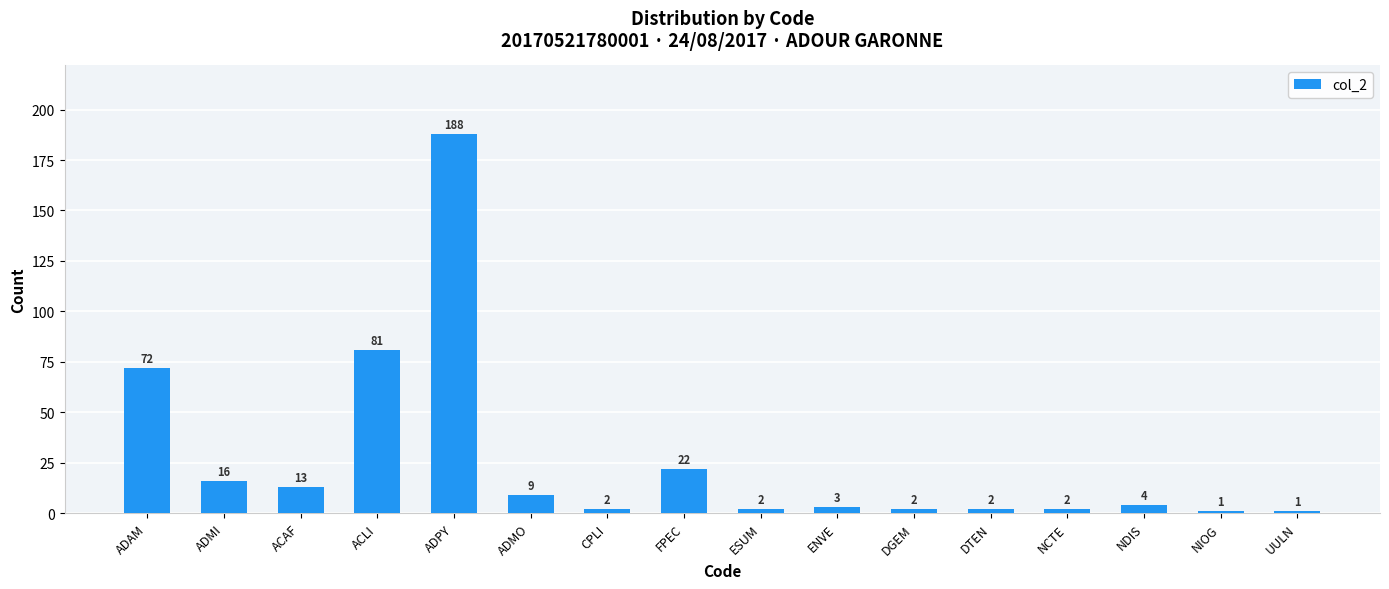

What is the value of the 12th bar from the left?

2